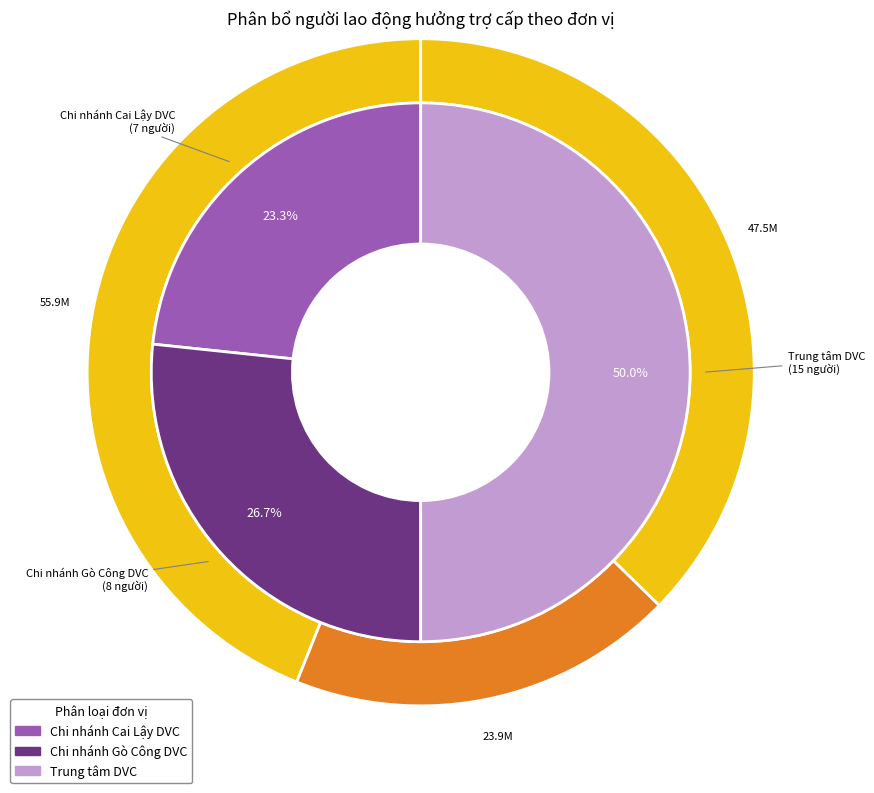

The Chi nhánh Cai Lậy DVC slice represents 32% of the pie. True or false?

False